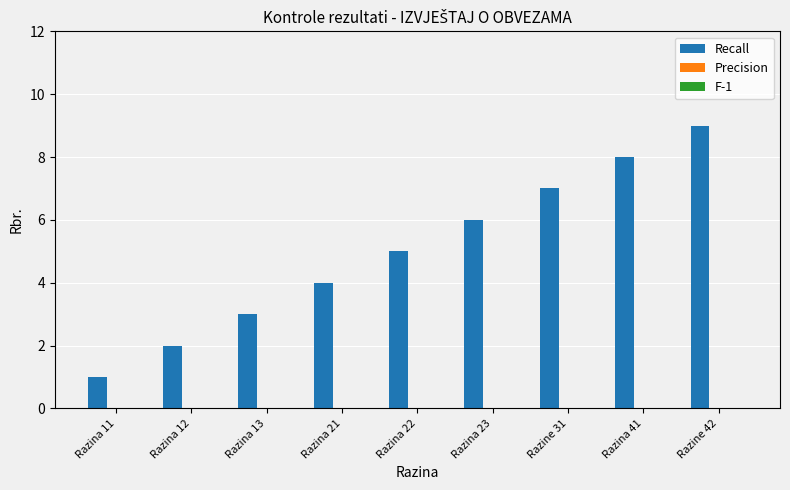

True or false: the data shows 3 at Razina 12.

False